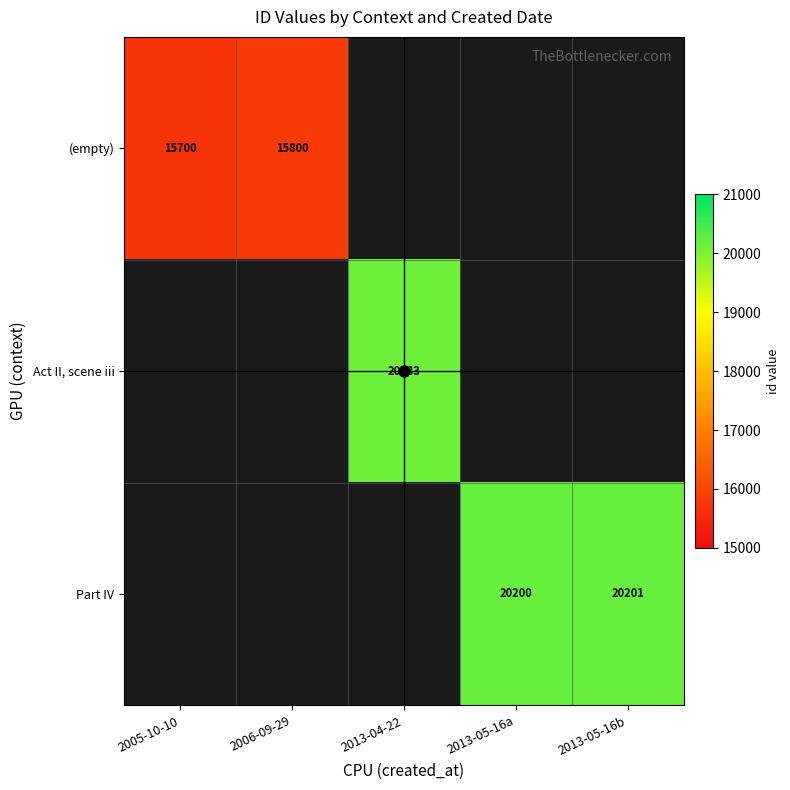

Rank the categories by Act II, scene iii value from lowest to highest.

2005-10-10, 2006-09-29, 2013-04-22, 2013-05-16a, 2013-05-16b